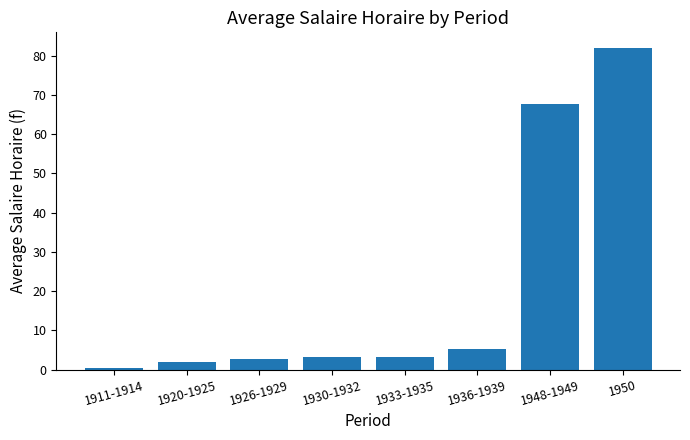

What position from the right is 1926-1929?

6